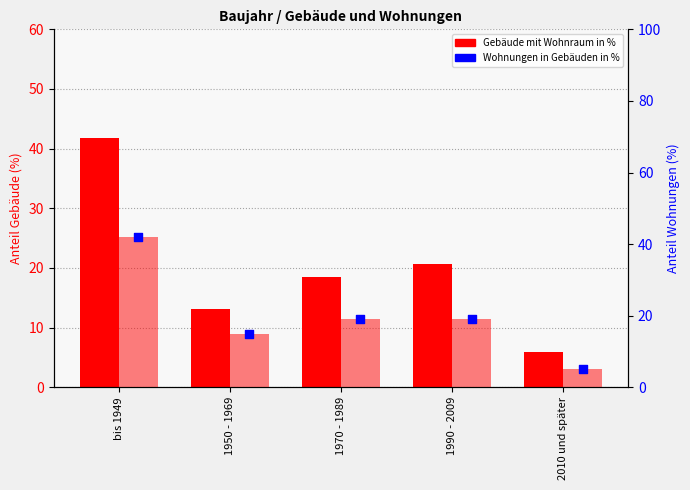

Which series has the largest Y range (max minus min)?

Wohnungen in Gebäuden in %